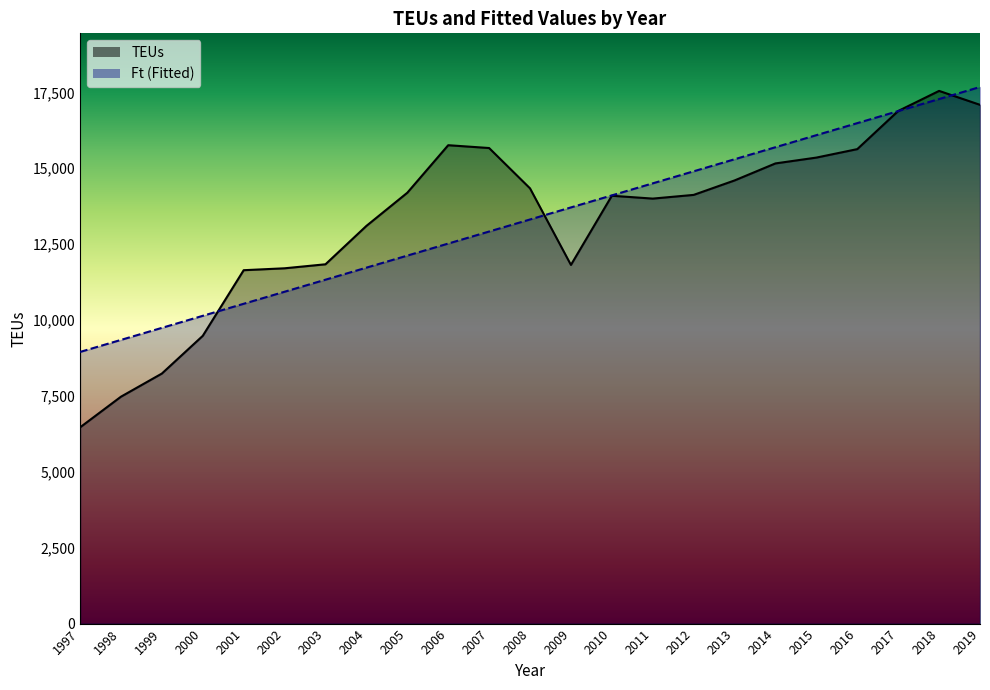

How many data points does each series have?

23